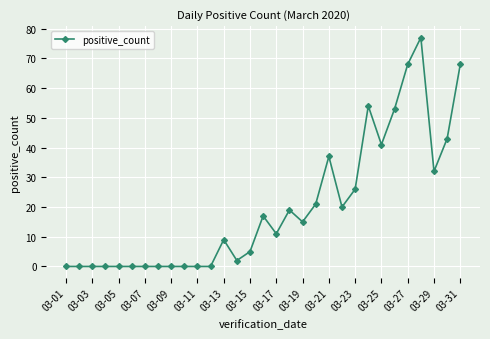

What is the difference between the maximum and minimum values?

77